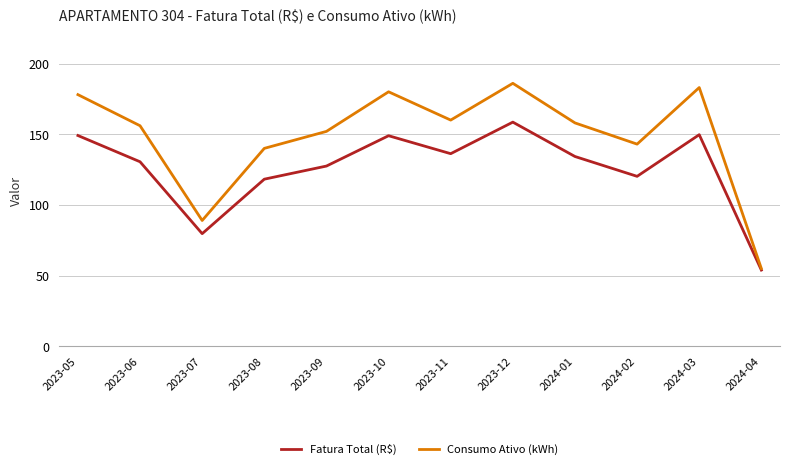

Count the number of data series in this chart.

2